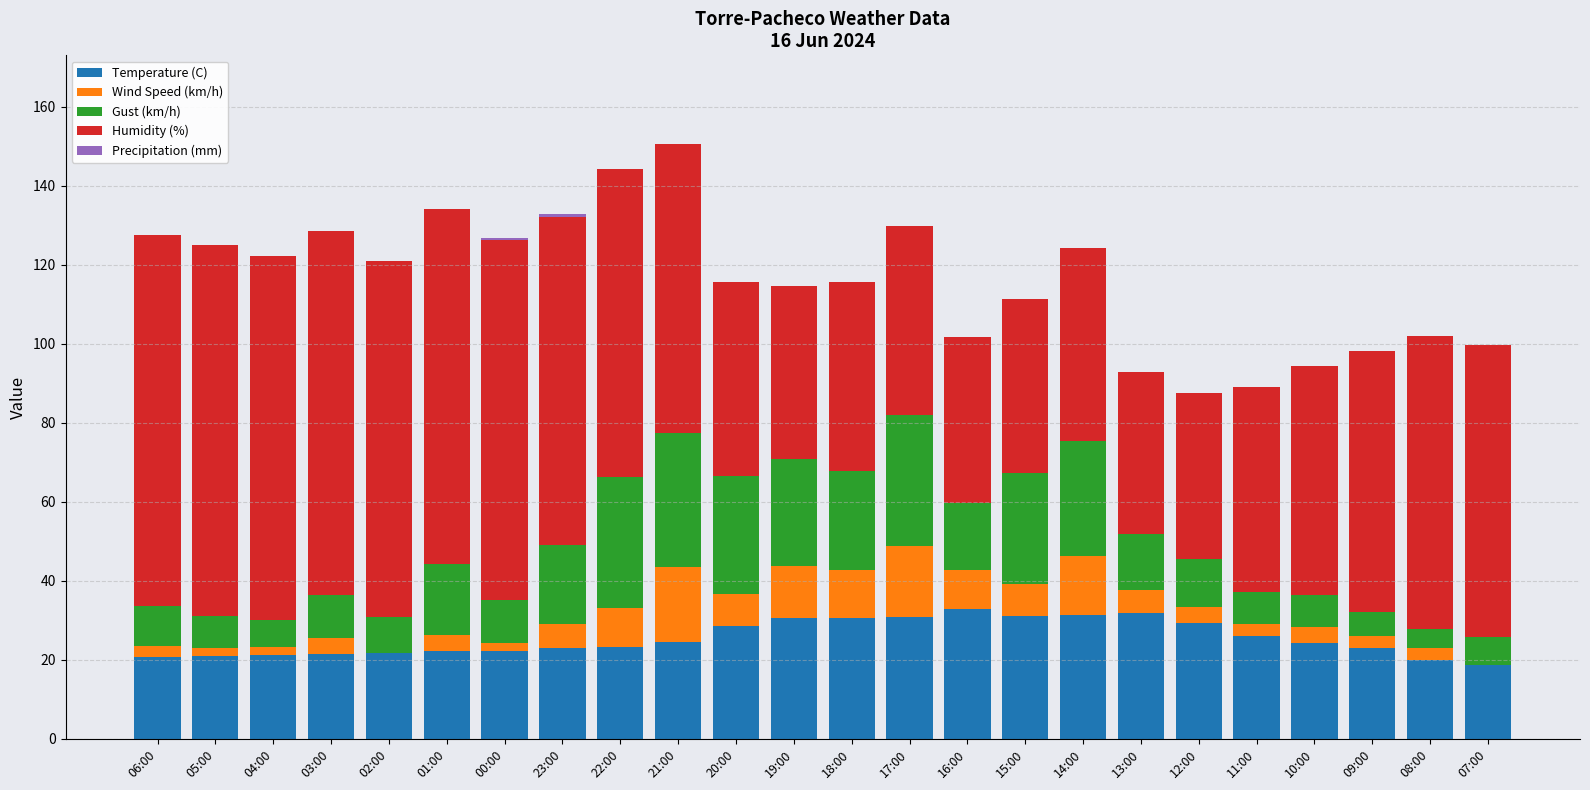

What is the maximum value for Temperature (C)?

32.8